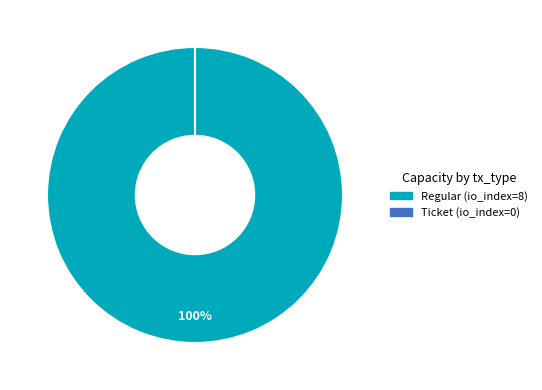

To the nearest percent, what is the difference between the Regular and Ticket slice percentages?

100%